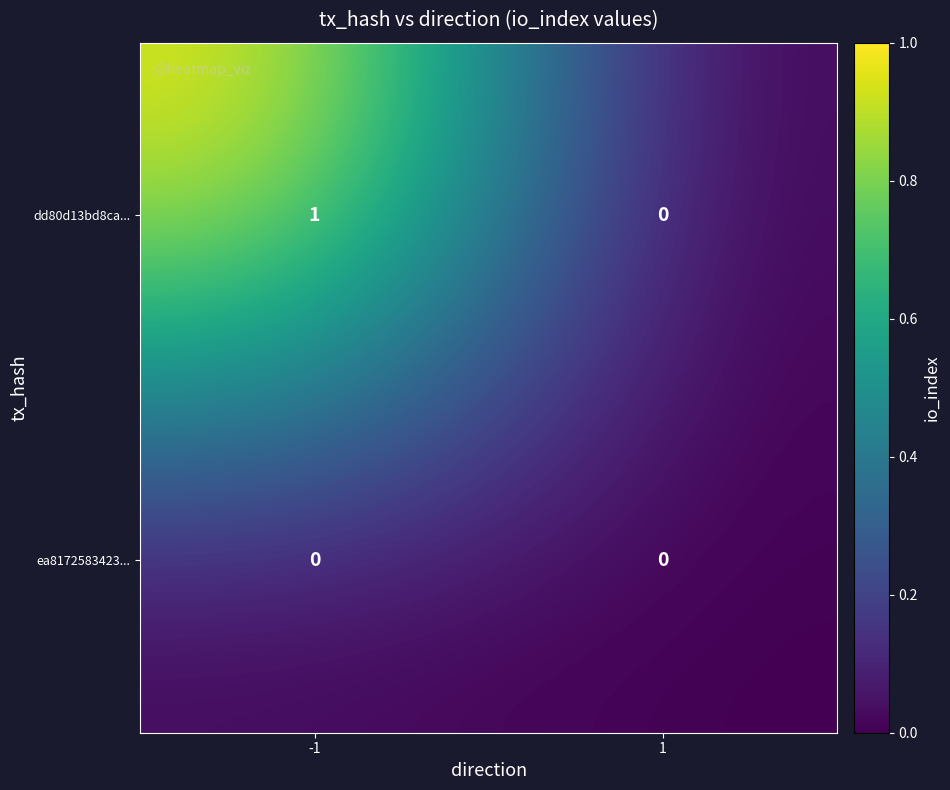

Which series has the widest spread of values?

dd80d13bd8ca...